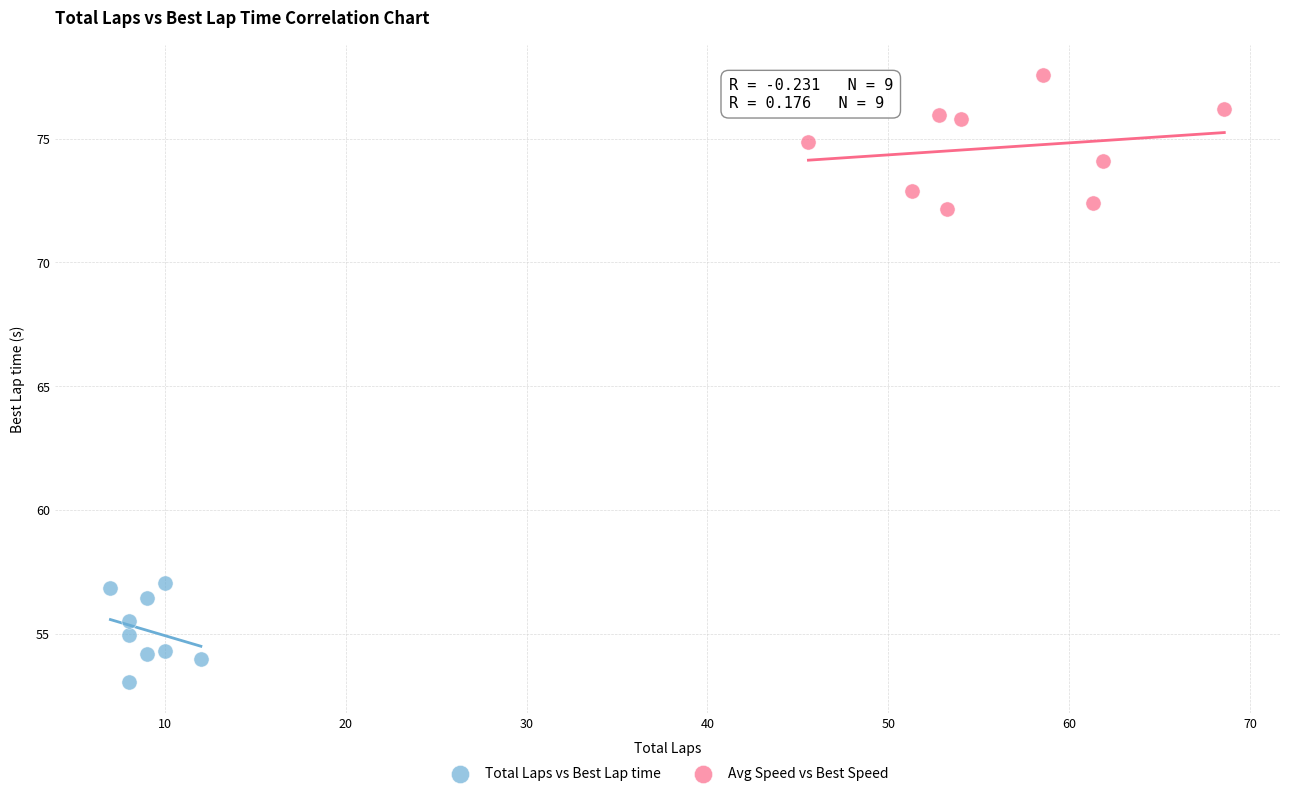

Which series reaches the minimum Y coordinate?

Total Laps vs Best Lap time